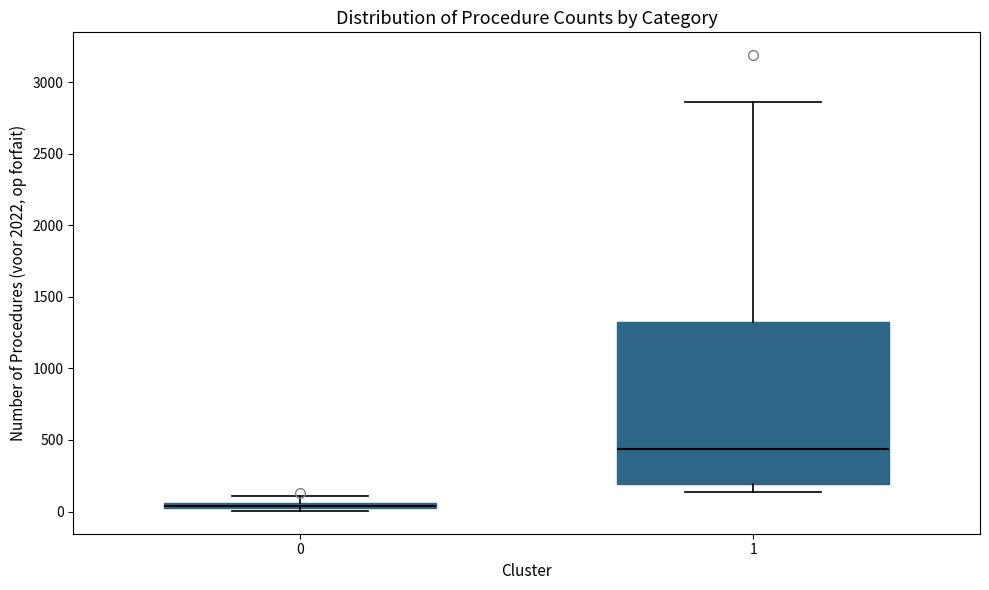

Comparing the boxes themselves (not the whiskers), which one is the tallest?

1